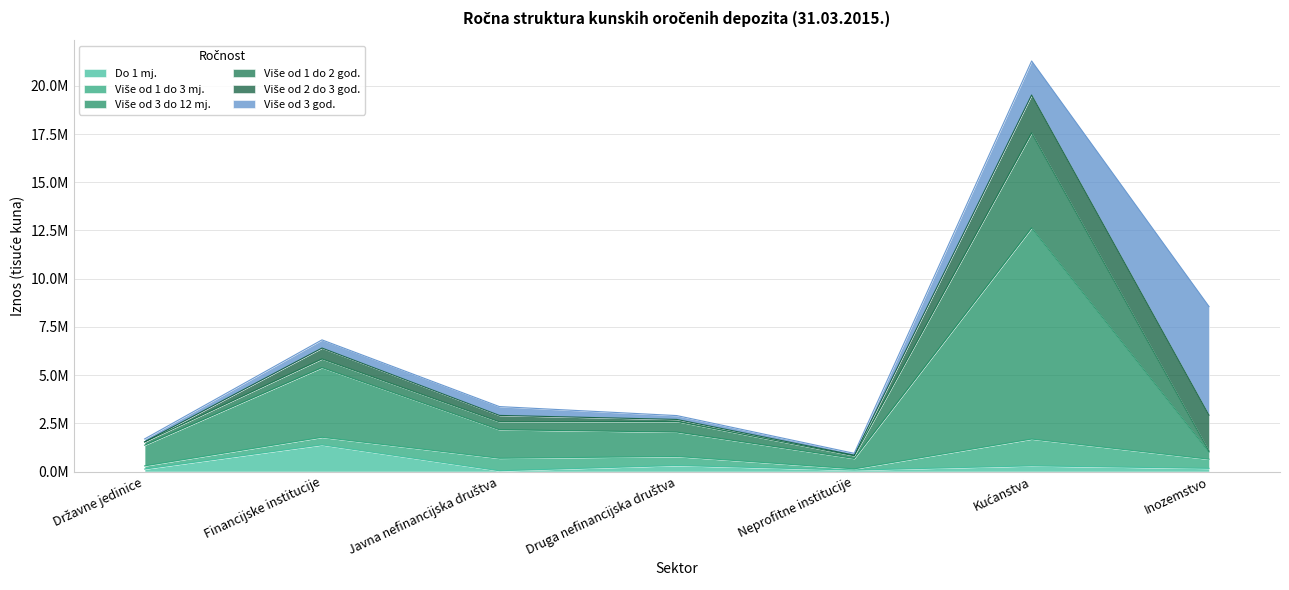

Reading left to right, what are all the values shown in this chart?

Do 1 mj.: 128586	1381826	37383	310969	72509	292952	163623
Više od 1 do 3 mj.: 163125	392205	648821	468280	64264	1389950	474080
Više od 3 do 12 mj.: 1074305	3614511	1479596	1266228	539690	10949573	371393
Više od 1 do 2 god.: 168652	450060	412615	550570	140016	4927423	47435
Više od 2 do 3 god.: 1609	564248	331832	105404	29933	1964739	1862305
Više od 3 god.: 153434	424341	458089	199934	97463	1764665	5634402